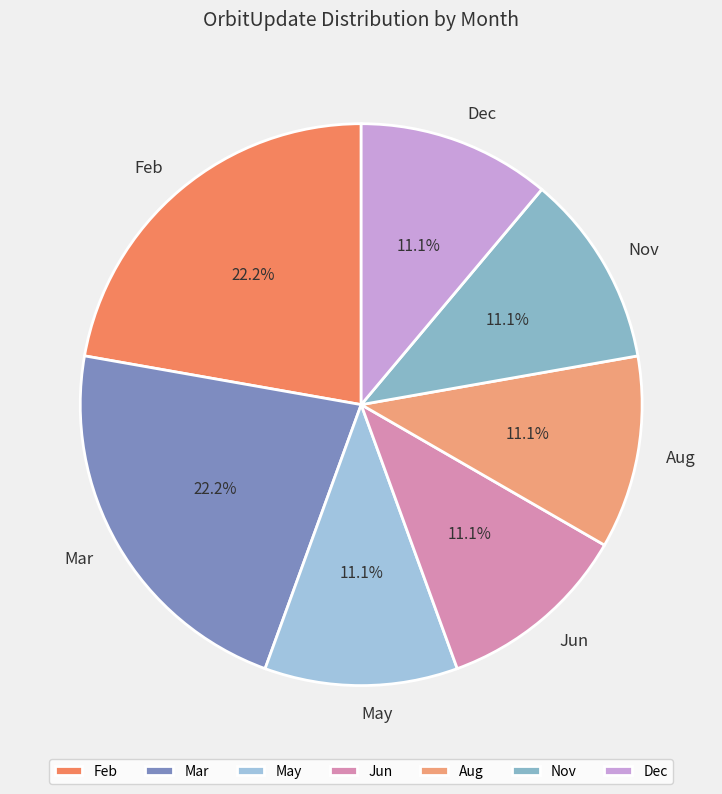

What percentage do Mar and Feb together represent?

44.4%